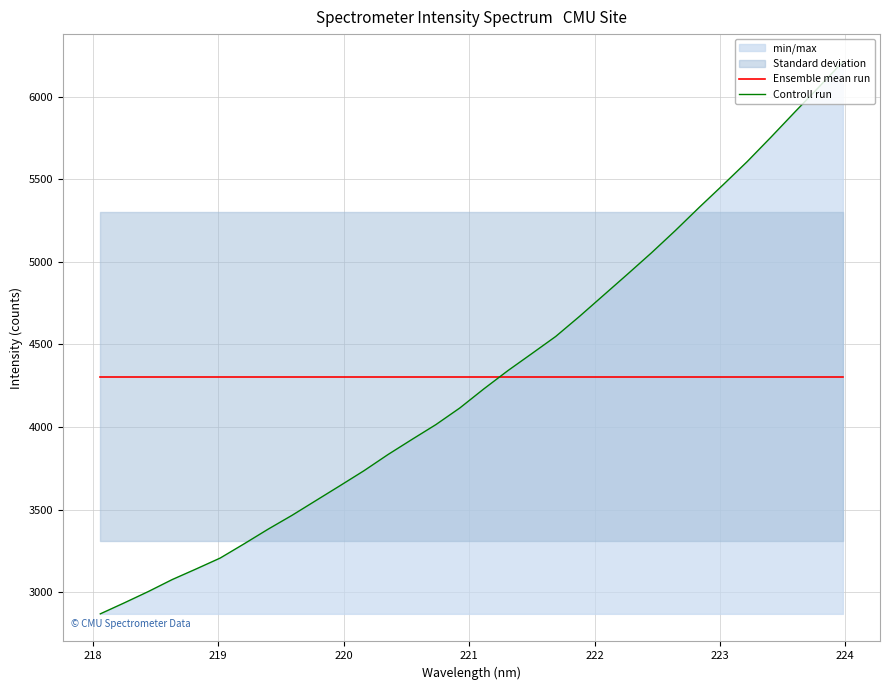

What is the smallest value displayed?

2868.8